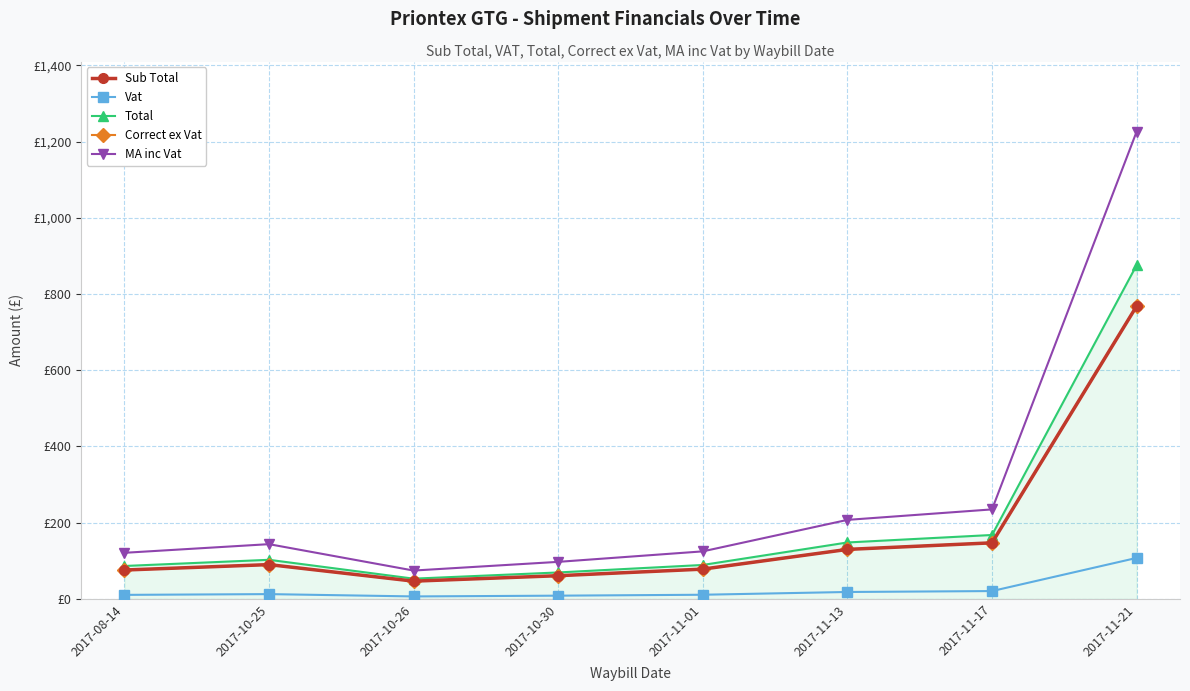

What is the difference between the second highest and second lowest values in the MA inc Vat series?

137.7